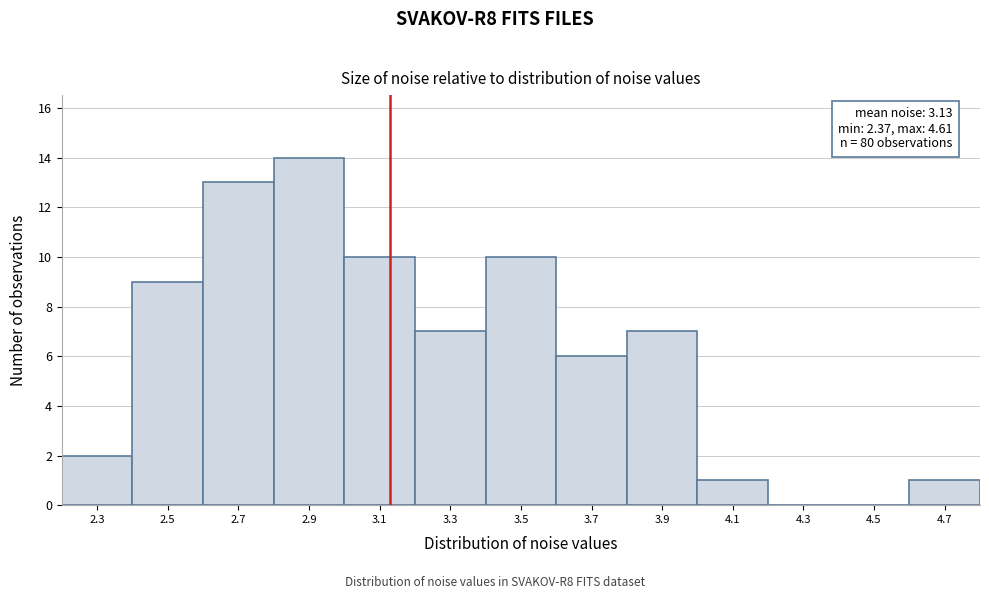

Which range on the x-axis has the tallest bar?

2.8 to 3.0